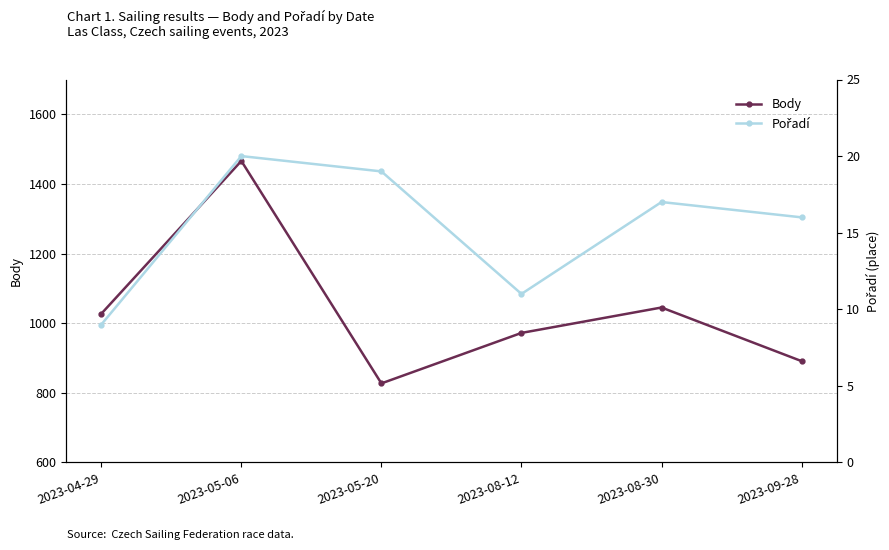

In Pořadí, how many points are lower than both neighbors (excluding endpoints)?

1